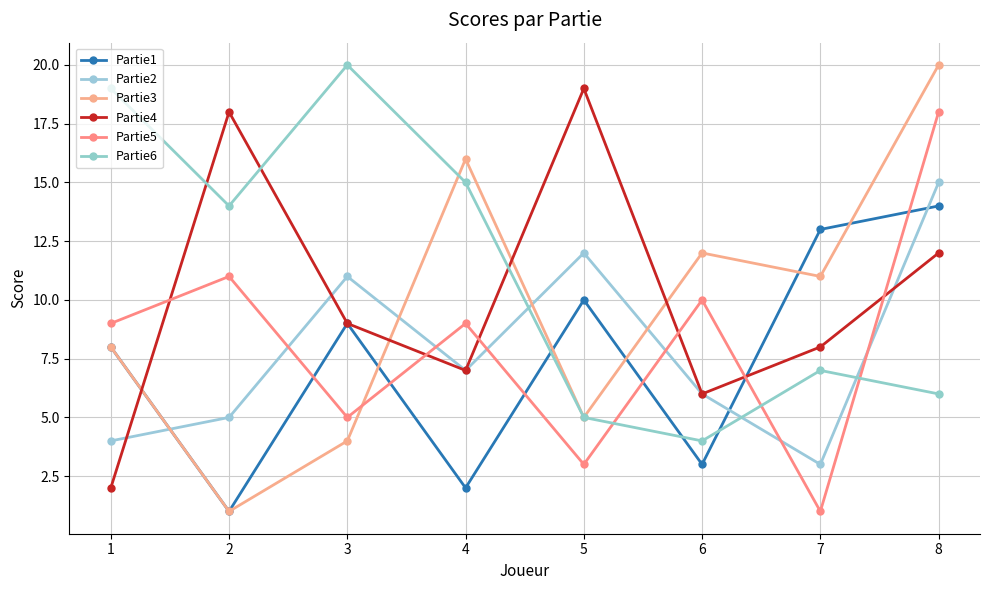

How many values in the Partie3 series are below 11?

4